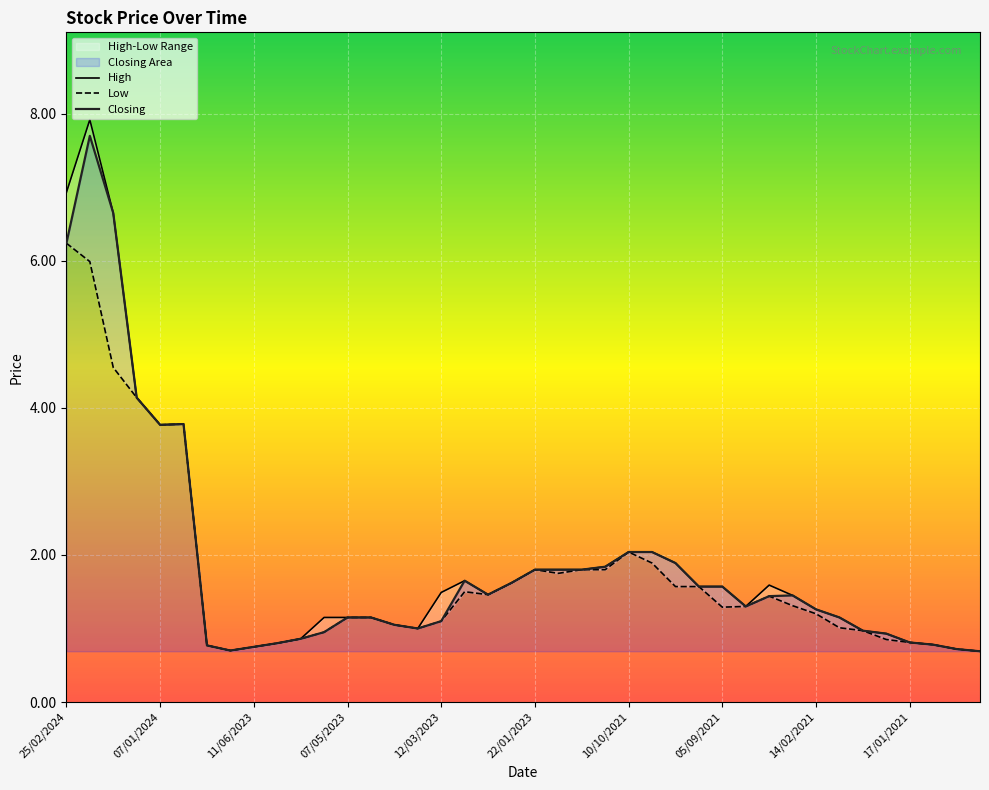

What is the highest value of the Closing series?

7.7